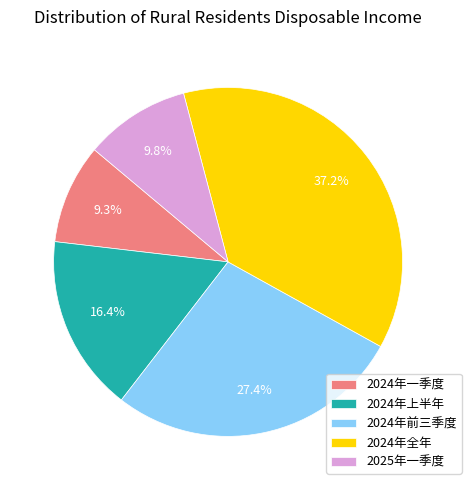

Does any single category account for the majority?

No